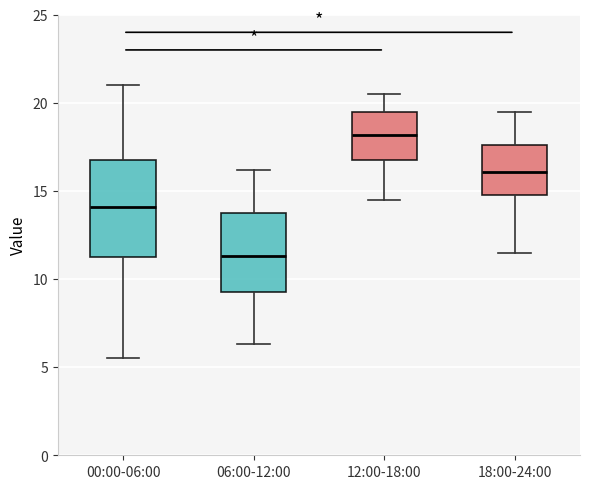

Reading left to right, read every box against the y-axis: the position of its median line, the range the box covers, and the ends of its whiskers. The values are not printed on the chart, so give them approximately, as read against the axis.

00:00-06:00: median 14.0, box 11.0 to 16.5, whiskers 5.5 to 21.0
06:00-12:00: median 11.5, box 9.5 to 13.5, whiskers 6.5 to 16.0
12:00-18:00: median 18.0, box 17.0 to 19.5, whiskers 14.5 to 20.5
18:00-24:00: median 16.0, box 15.0 to 17.5, whiskers 11.5 to 19.5